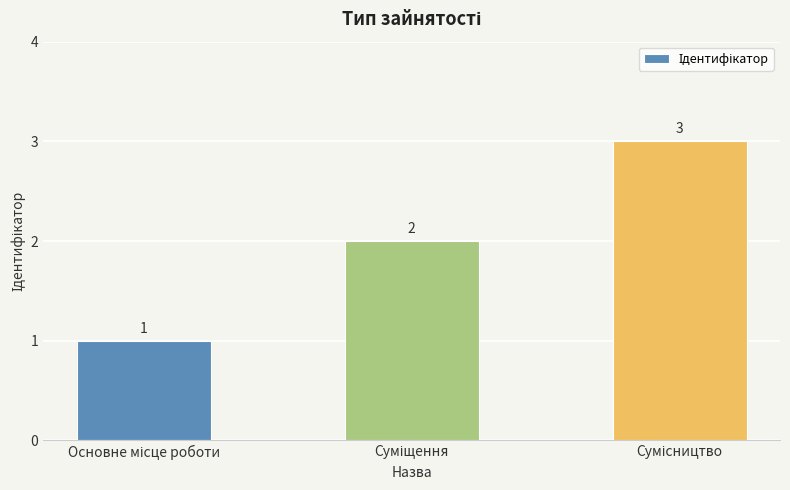

What is the value of the 3rd bar from the left?

3